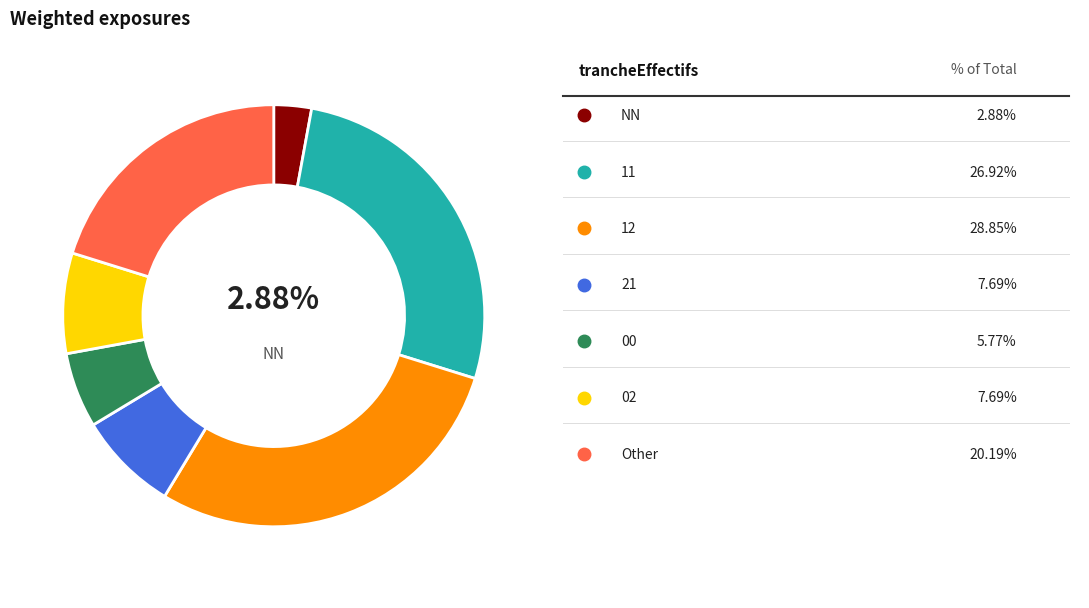

Is there any slice that represents more than half of the pie?

No